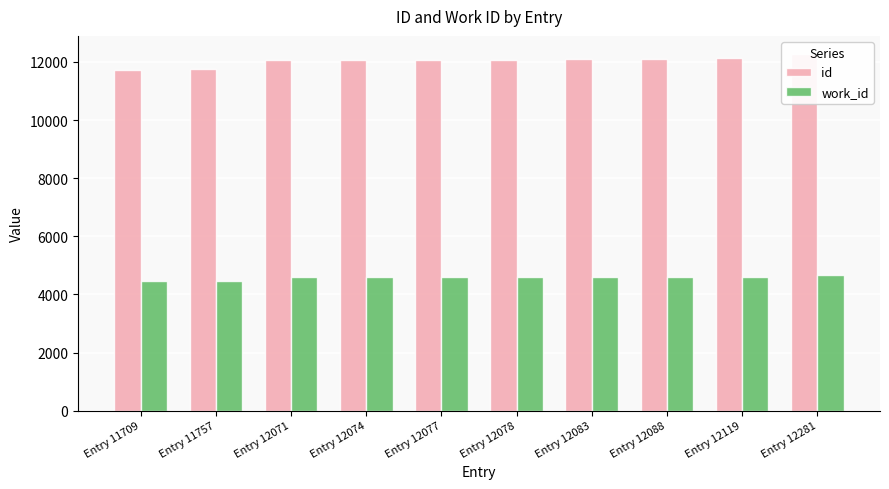

Reading left to right, list all the values displayed in this chart.

id: Entry 11709=11709	Entry 11757=11757	Entry 12071=12071	Entry 12074=12074	Entry 12077=12077	Entry 12078=12078	Entry 12083=12083	Entry 12088=12088	Entry 12119=12119	Entry 12281=12281
work_id: Entry 11709=4445	Entry 11757=4466	Entry 12071=4585	Entry 12074=4585	Entry 12077=4585	Entry 12078=4585	Entry 12083=4585	Entry 12088=4583	Entry 12119=4602	Entry 12281=4670